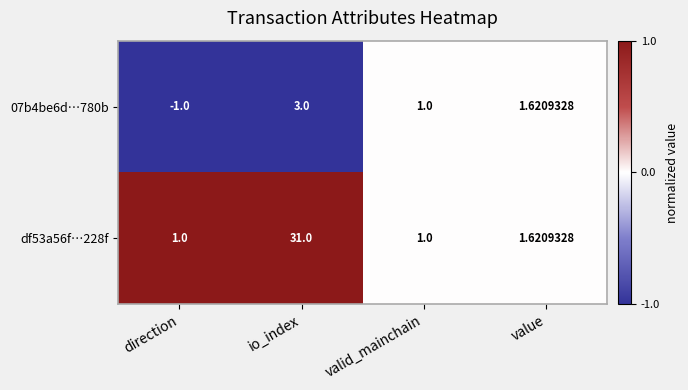

Between io_index and valid_mainchain, which series saw the biggest shift?

df53a56f…228f